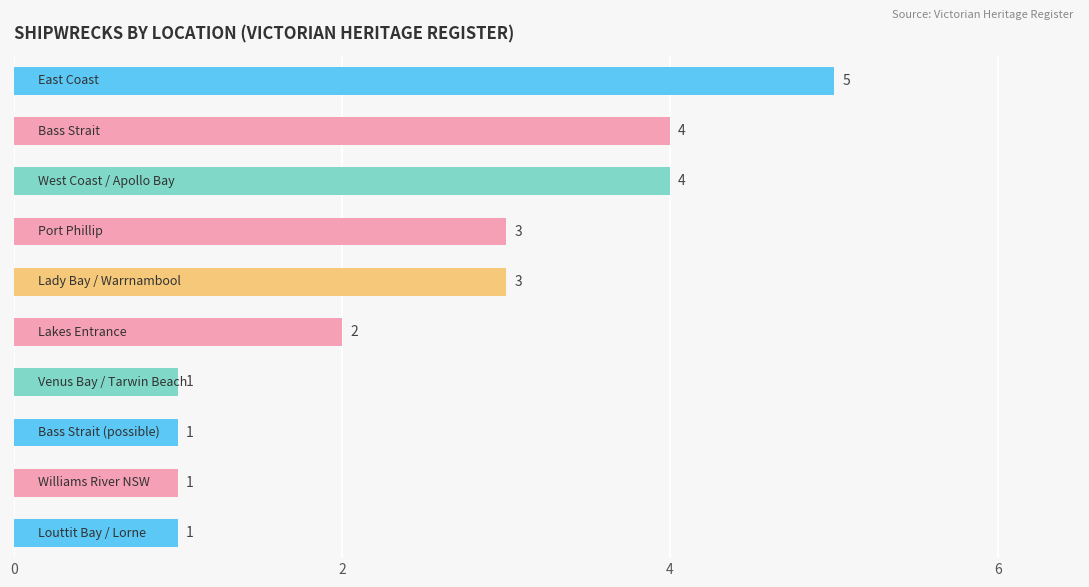

What is the greatest value displayed?

5